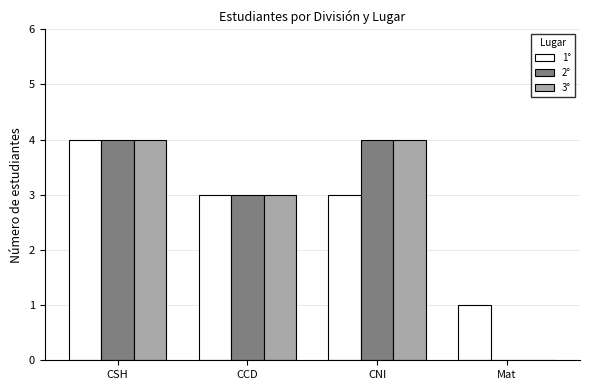

Read the 1° value at Mat.

1